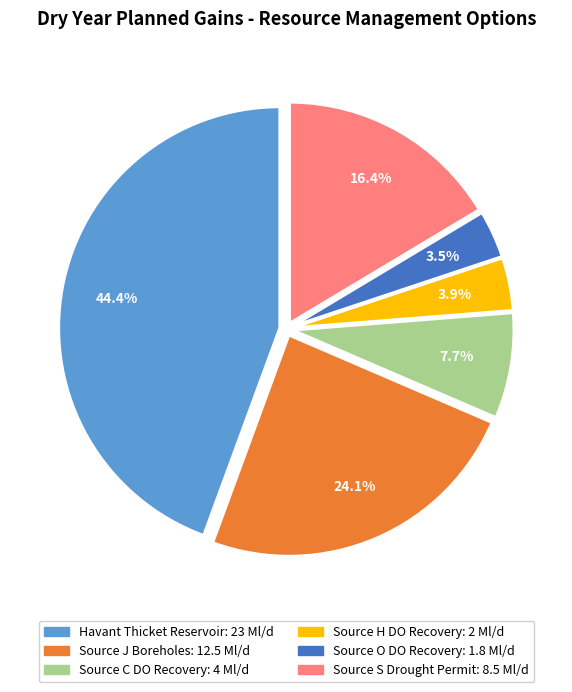

To the nearest percent, what is the average slice percentage?

17%